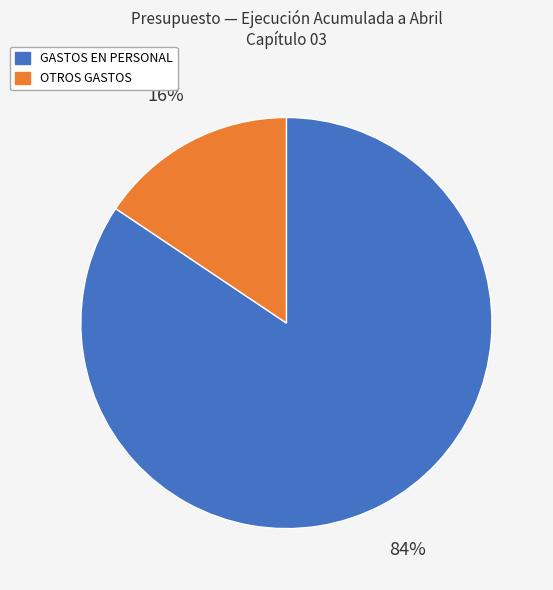

Is there any slice that represents more than half of the pie?

Yes